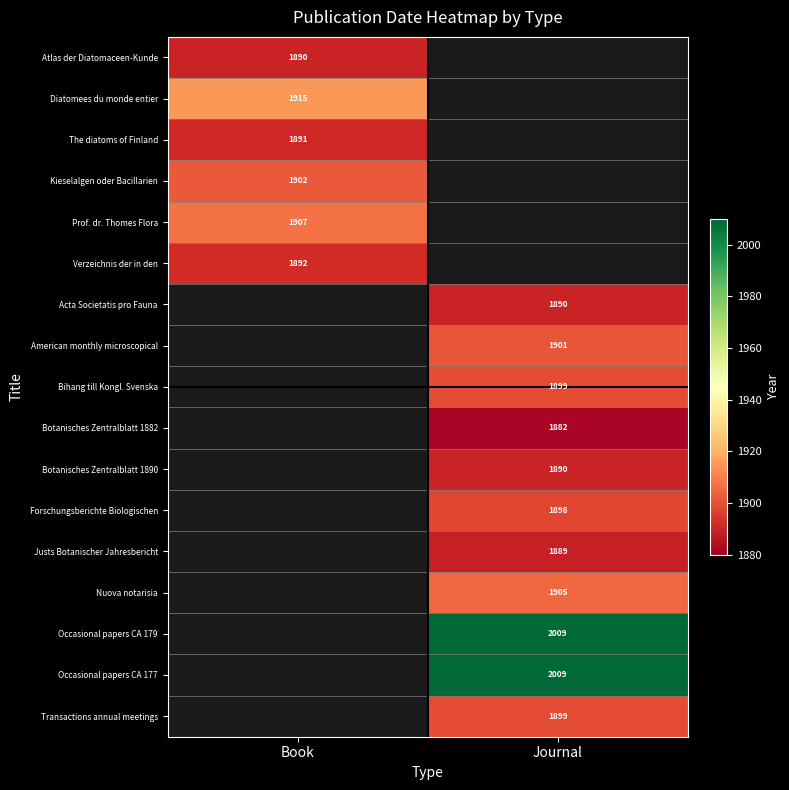

The Occasional papers CA 177 series shows 2009 at Journal. True or false?

True